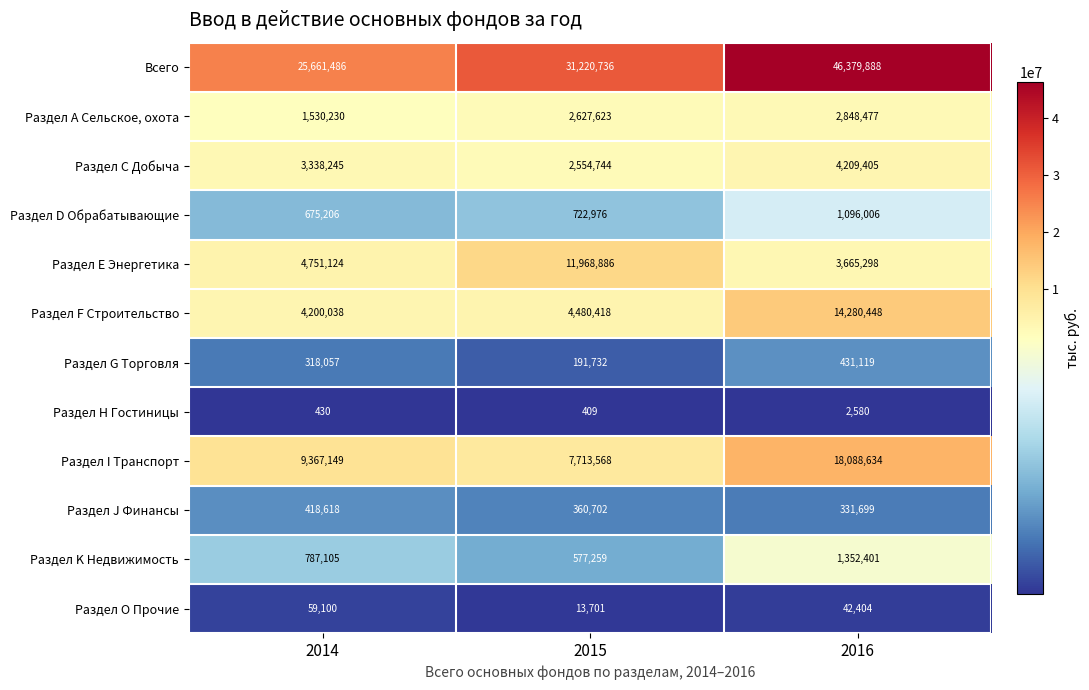

Rank the series at 2015 from lowest to highest value.

Раздел Н Гостиницы, Раздел O Прочие, Раздел G Торговля, Раздел J Финансы, Раздел K Недвижимость, Раздел D Обрабатывающие, Раздел С Добыча, Раздел А Сельское, охота, Раздел F Строительство, Раздел I Транспорт, Раздел Е Энергетика, Всего